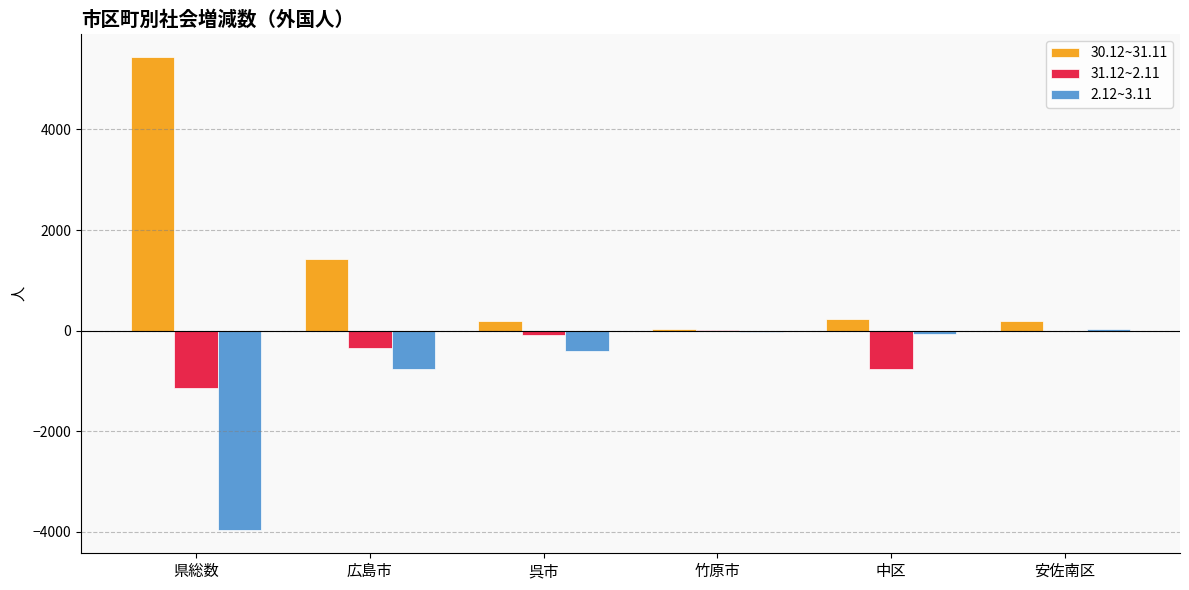

What is the sum of the 31.12~2.11 values at 広島市 and 安佐南区?

-348